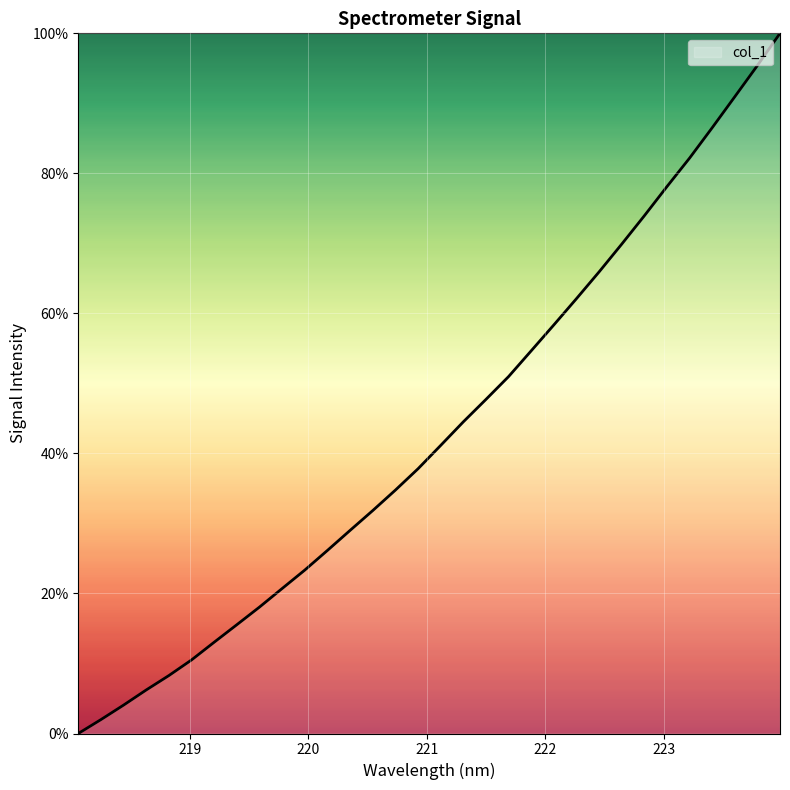

What is the maximum value shown in the chart?

100.0